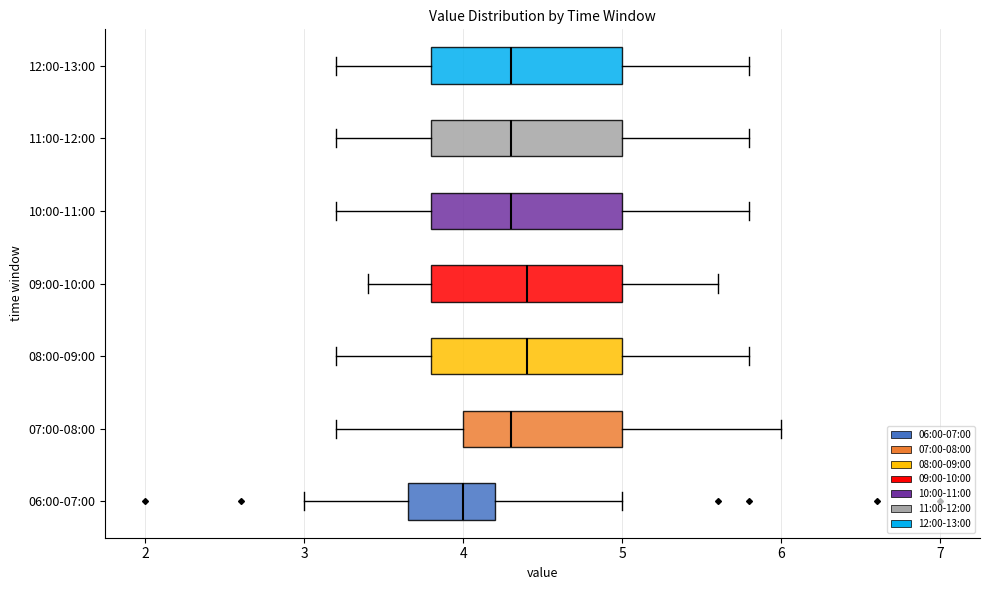

Reading bottom to top, read every box against the x-axis: the position of its median line, the range the box covers, and the ends of its whiskers. The values are not printed on the chart, so give them approximately, as read against the axis.

06:00-07:00: median 4.0, box 3.7 to 4.2, whiskers 3.0 to 5.0
07:00-08:00: median 4.3, box 4.0 to 5.0, whiskers 3.2 to 6.0
08:00-09:00: median 4.4, box 3.8 to 5.0, whiskers 3.2 to 5.8
09:00-10:00: median 4.4, box 3.8 to 5.0, whiskers 3.4 to 5.6
10:00-11:00: median 4.3, box 3.8 to 5.0, whiskers 3.2 to 5.8
11:00-12:00: median 4.3, box 3.8 to 5.0, whiskers 3.2 to 5.8
12:00-13:00: median 4.3, box 3.8 to 5.0, whiskers 3.2 to 5.8